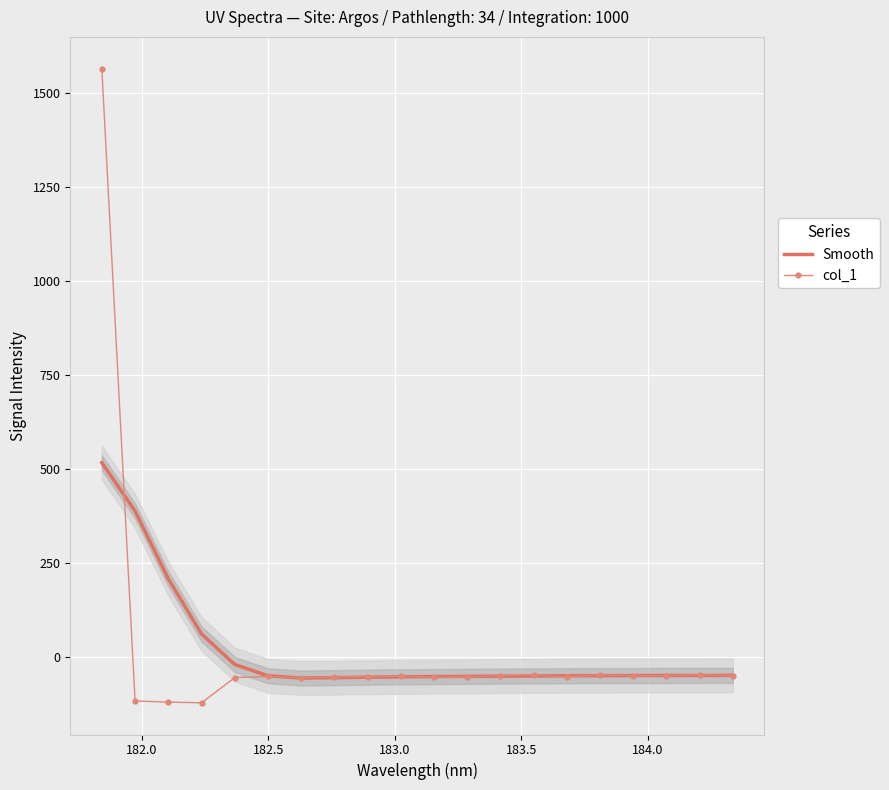

How many lines are shown in the chart?

2